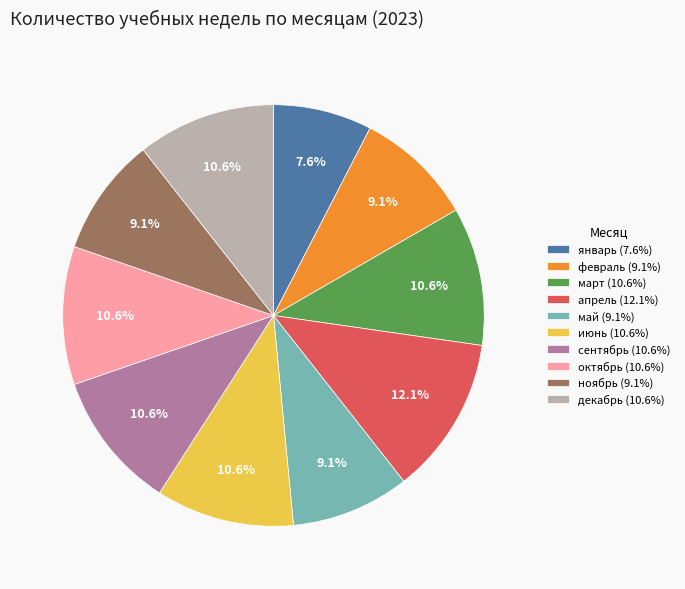

Between февраль and апрель, which is larger?

апрель